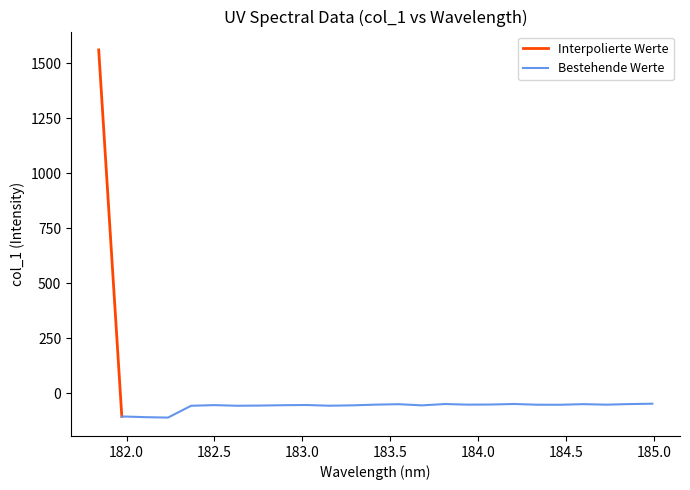

What is the greatest value displayed?

1560.9